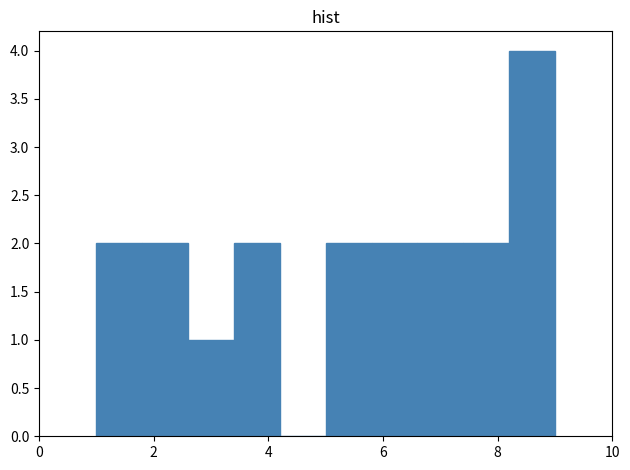

Reading left to right, list every bar in this chart as the range it spans on the x-axis followed by its height. The values are not printed on the chart, so give them approximately, as read against the axis.

1.0 to 1.8: 2
1.8 to 2.6: 2
2.6 to 3.4: 1
3.4 to 4.2: 2
4.2 to 5.0: 0
5.0 to 5.8: 2
5.8 to 6.6: 2
6.6 to 7.4: 2
7.4 to 8.2: 2
8.2 to 9.0: 4